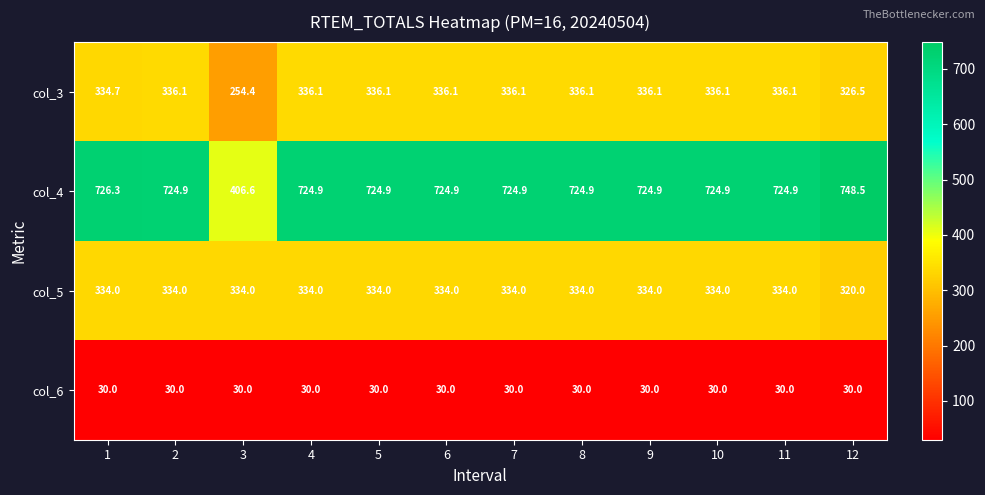

What is the total value across all series at 7?

1425.0